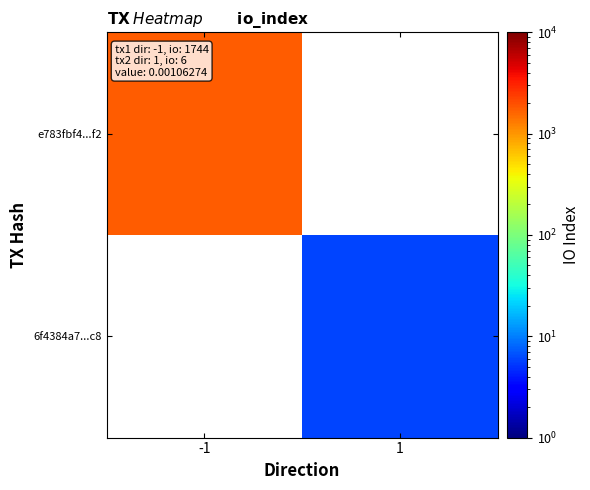

Which category has the highest value across all series?

-1